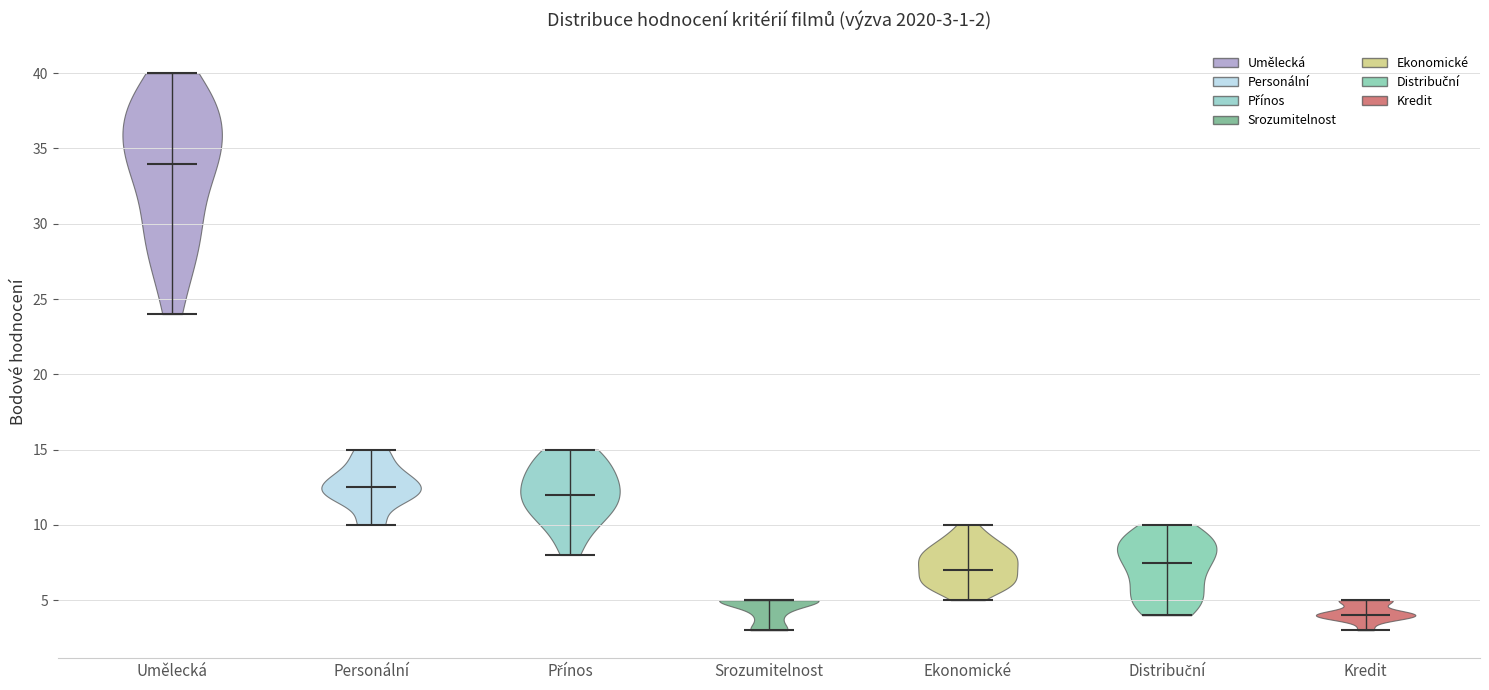

Which violin has the highest median line?

Umělecká